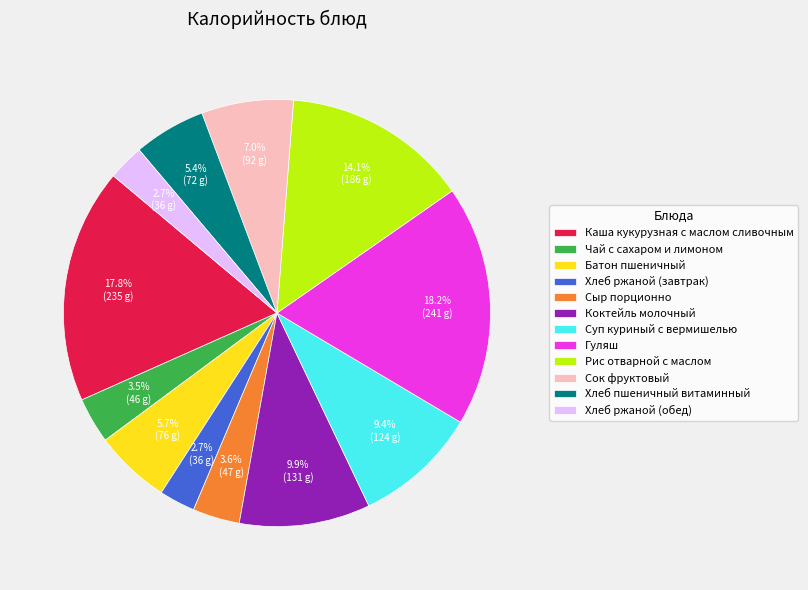

What percentage do Коктейль молочный and Чай с сахаром и лимоном together represent?

13.4%